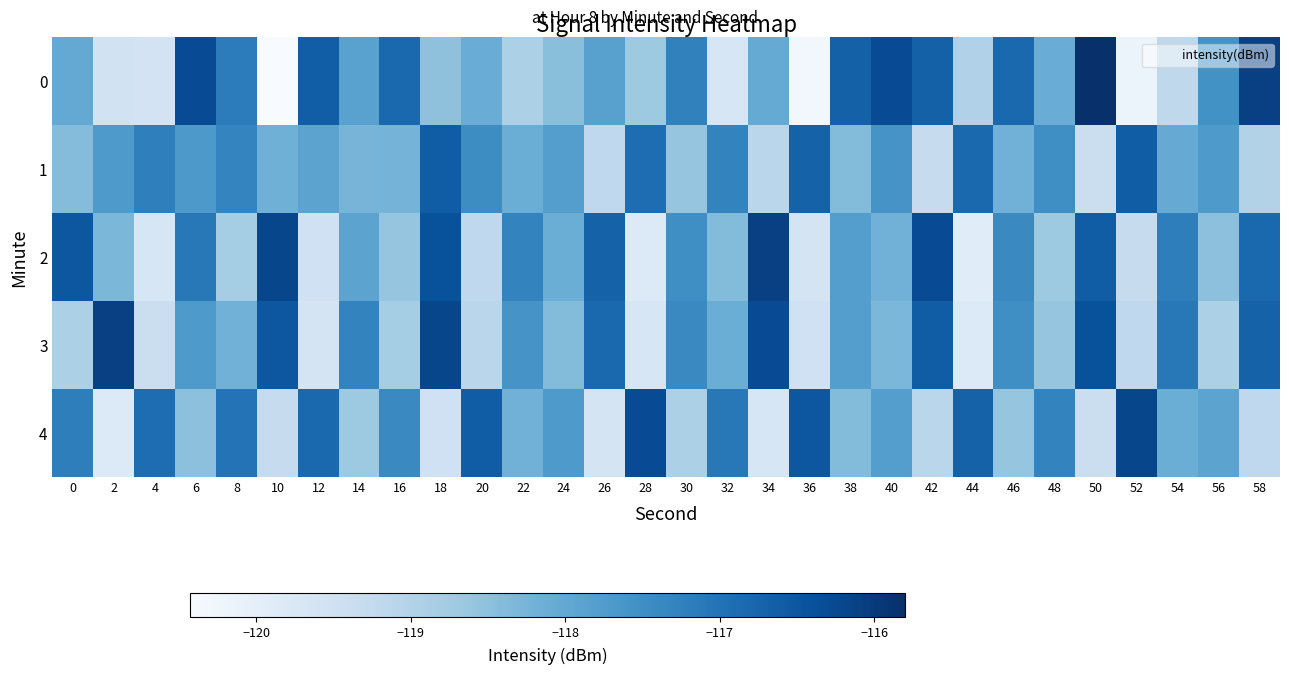

Reading left to right, transcribe all the data shown in this chart.

0: 0=-118.0	2=-119.5	4=-119.6	6=-116.3	8=-117.2	10=-120.4	12=-116.6	14=-117.9	16=-116.8	18=-118.5	20=-118.1	22=-118.9	24=-118.5	26=-117.9	28=-118.7	30=-117.3	32=-119.7	34=-118.0	36=-120.3	38=-116.7	40=-116.3	42=-116.7	44=-118.9	46=-116.8	48=-118.1	50=-115.8	52=-120.2	54=-119.2	56=-117.5	58=-116.1
1: 0=-118.4	2=-117.7	4=-117.2	6=-117.7	8=-117.3	10=-118.2	12=-117.9	14=-118.3	16=-118.2	18=-116.6	20=-117.5	22=-118.1	24=-117.8	26=-119.2	28=-116.9	30=-118.6	32=-117.3	34=-119.1	36=-116.7	38=-118.4	40=-117.6	42=-119.3	44=-116.8	46=-118.2	48=-117.5	50=-119.4	52=-116.6	54=-118.0	56=-117.7	58=-119.0
2: 0=-116.5	2=-118.3	4=-119.7	6=-117.1	8=-118.8	10=-116.2	12=-119.5	14=-117.9	16=-118.6	18=-116.4	20=-119.2	22=-117.3	24=-118.1	26=-116.7	28=-119.8	30=-117.5	32=-118.4	34=-116.1	36=-119.6	38=-117.8	40=-118.2	42=-116.3	44=-119.9	46=-117.4	48=-118.7	50=-116.6	52=-119.3	54=-117.2	56=-118.5	58=-116.8
3: 0=-118.9	2=-116.1	4=-119.4	6=-117.7	8=-118.2	10=-116.5	12=-119.6	14=-117.3	16=-118.8	18=-116.2	20=-119.1	22=-117.6	24=-118.4	26=-116.8	28=-119.7	30=-117.4	32=-118.1	34=-116.3	36=-119.5	38=-117.8	40=-118.3	42=-116.6	44=-119.8	46=-117.5	48=-118.6	50=-116.4	52=-119.2	54=-117.1	56=-118.9	58=-116.7
4: 0=-117.2	2=-119.8	4=-116.9	6=-118.5	8=-117.0	10=-119.3	12=-116.8	14=-118.7	16=-117.4	18=-119.5	20=-116.6	22=-118.2	24=-117.7	26=-119.6	28=-116.3	30=-118.9	32=-117.1	34=-119.7	36=-116.5	38=-118.4	40=-117.8	42=-119.1	44=-116.7	46=-118.6	48=-117.3	50=-119.4	52=-116.2	54=-118.1	56=-117.9	58=-119.2